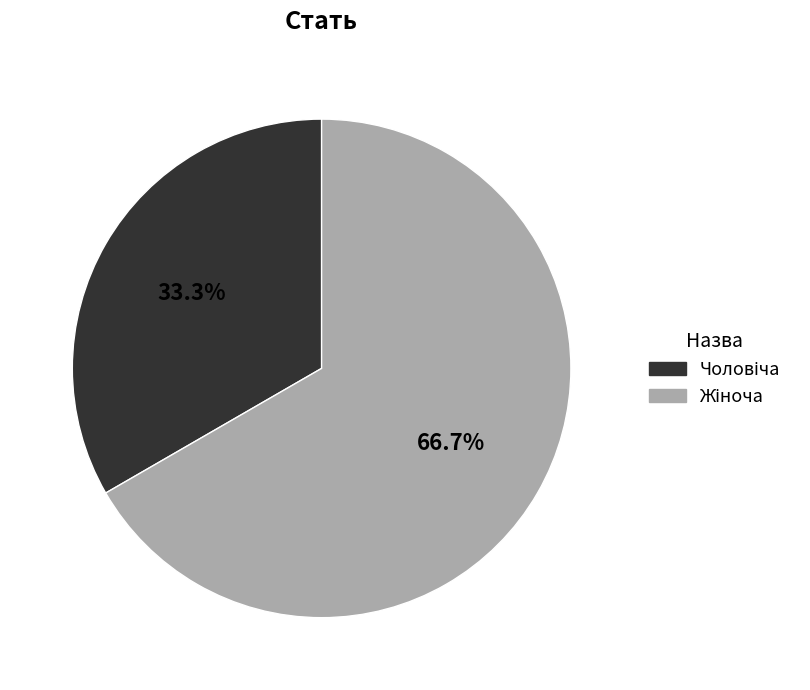

Is there a majority slice in this chart?

Yes